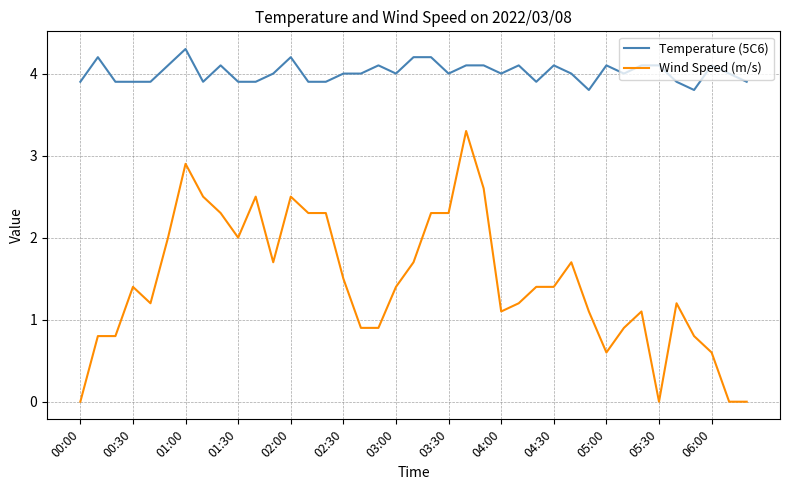

Rank the series by their average value, from highest to lowest.

Temperature (5C6), Wind Speed (m/s)